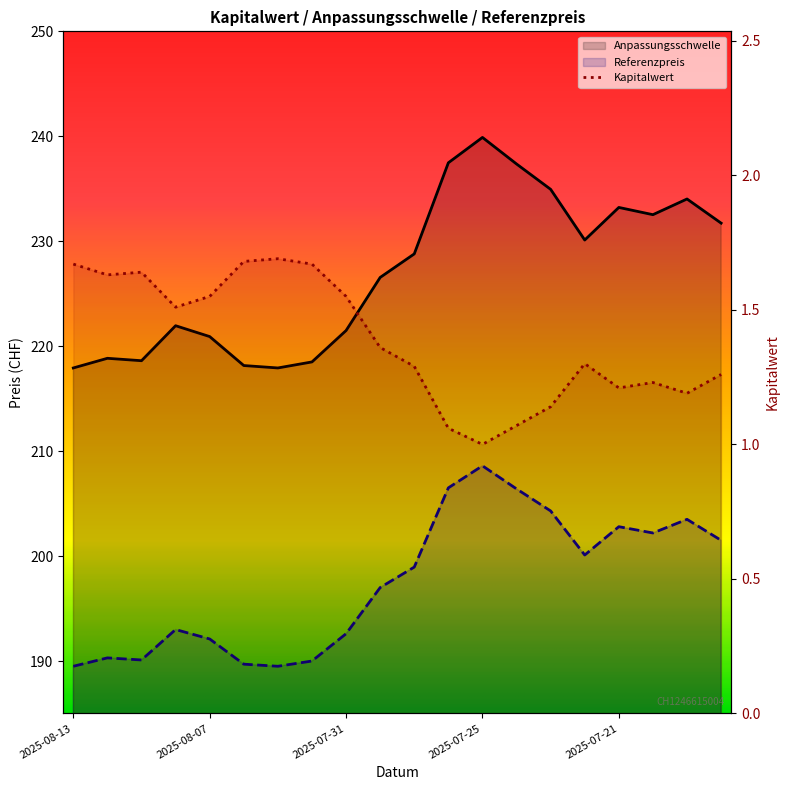

How many data points in Anpassungsschwelle are above 228?

10